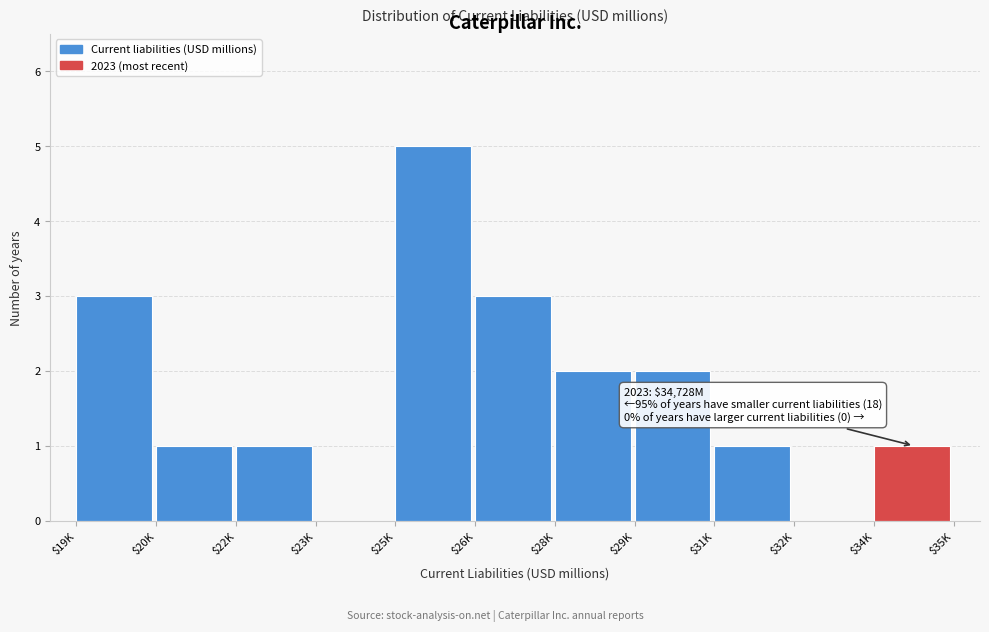

True or false: the data shows 1 at $22K.

True